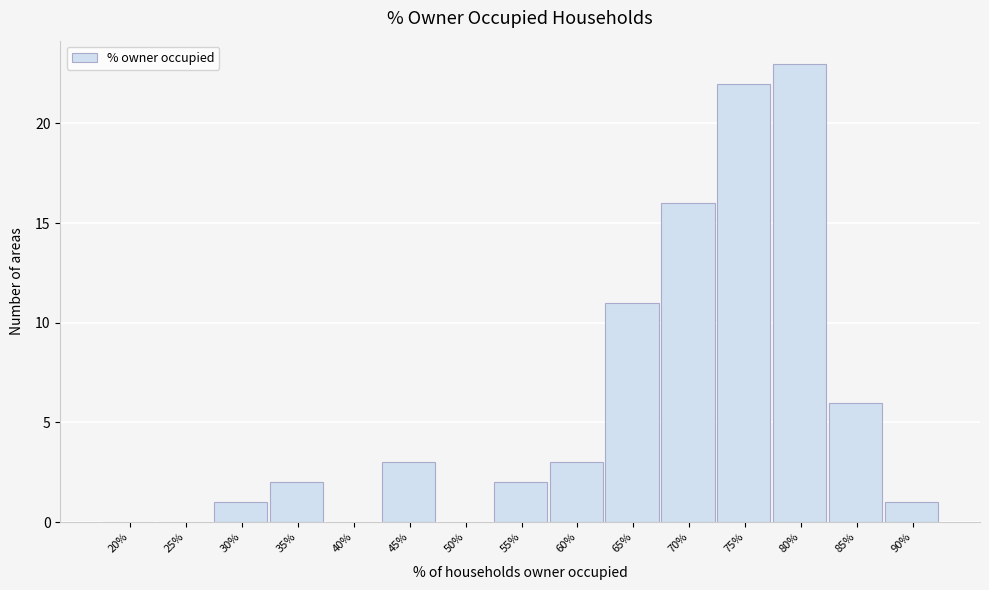

Reading left to right, extract all data points from this chart.

20%=0	25%=0	30%=1	35%=2	40%=0	45%=3	50%=0	55%=2	60%=3	65%=11	70%=16	75%=22	80%=23	85%=6	90%=1